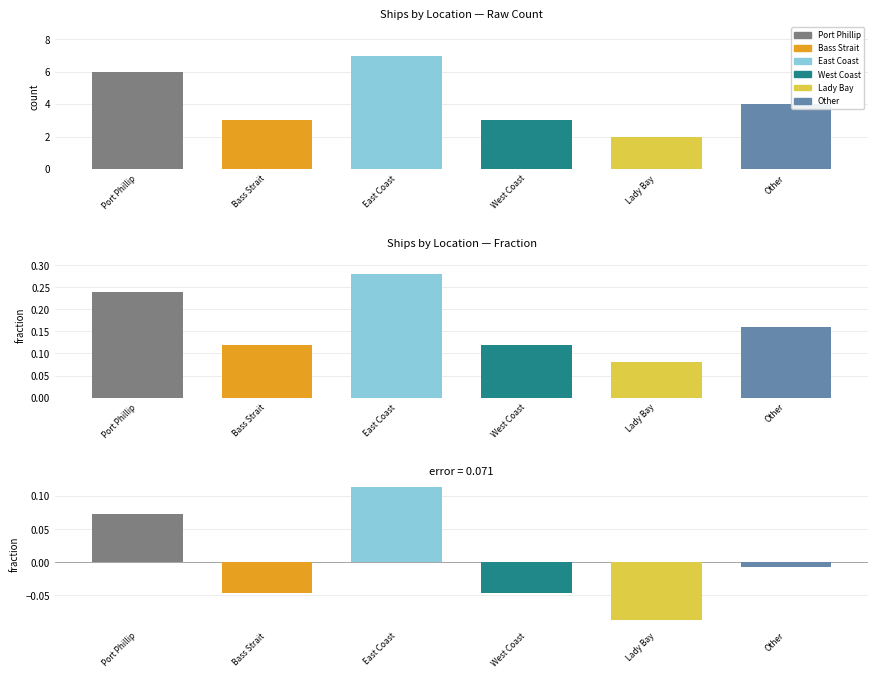

Between Port Phillip and Bass Strait, which is larger?

Port Phillip